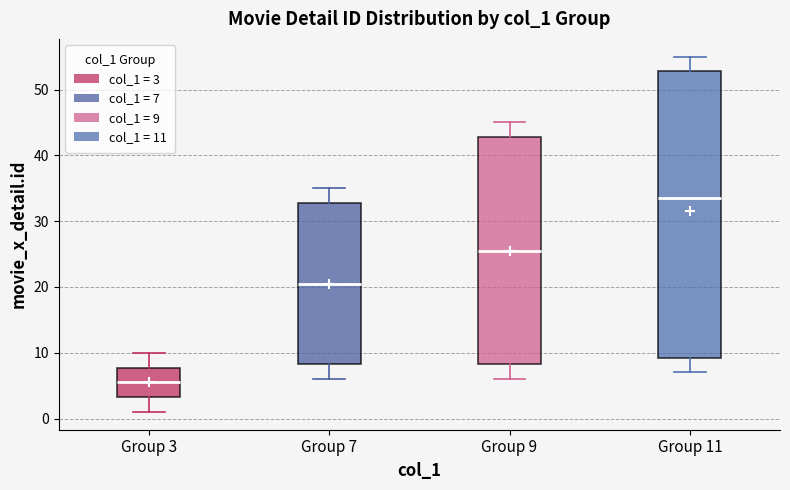

Where does the lower whisker of the box for Group 3 end on the y-axis? The values are not printed on the chart, so give them approximately, as read against the axis.

1